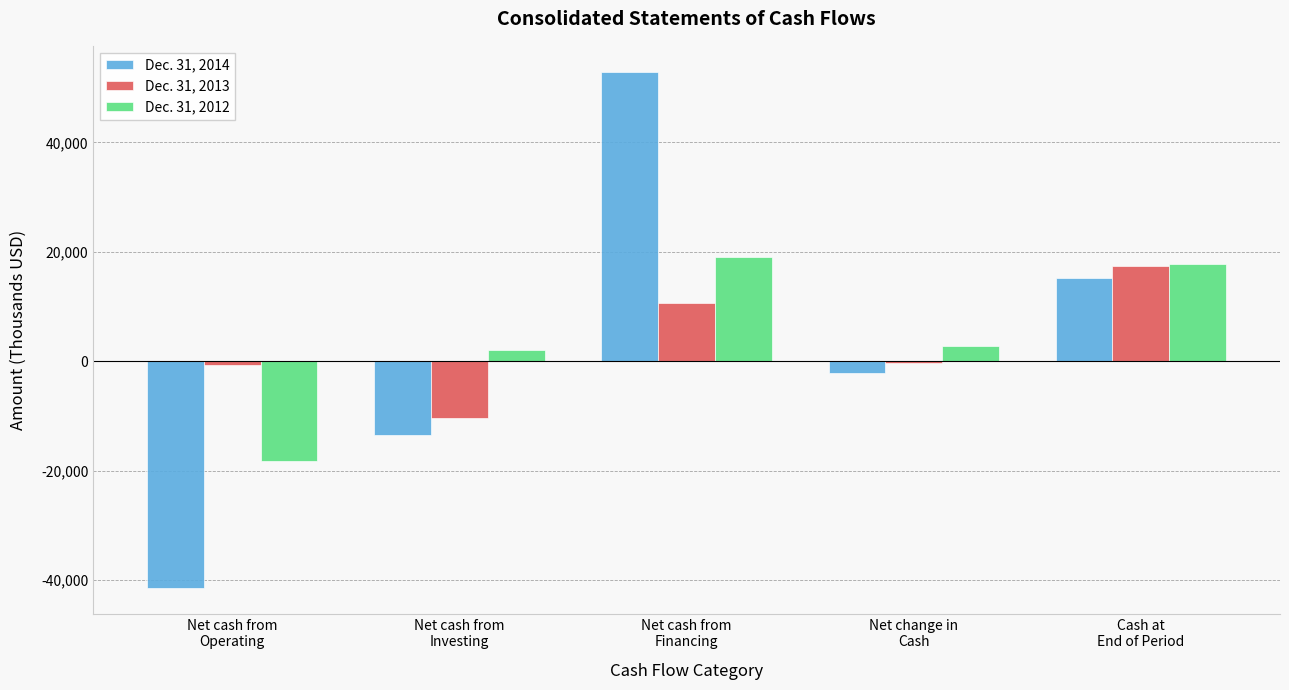

Which series has the largest range (max minus min)?

Dec. 31, 2014